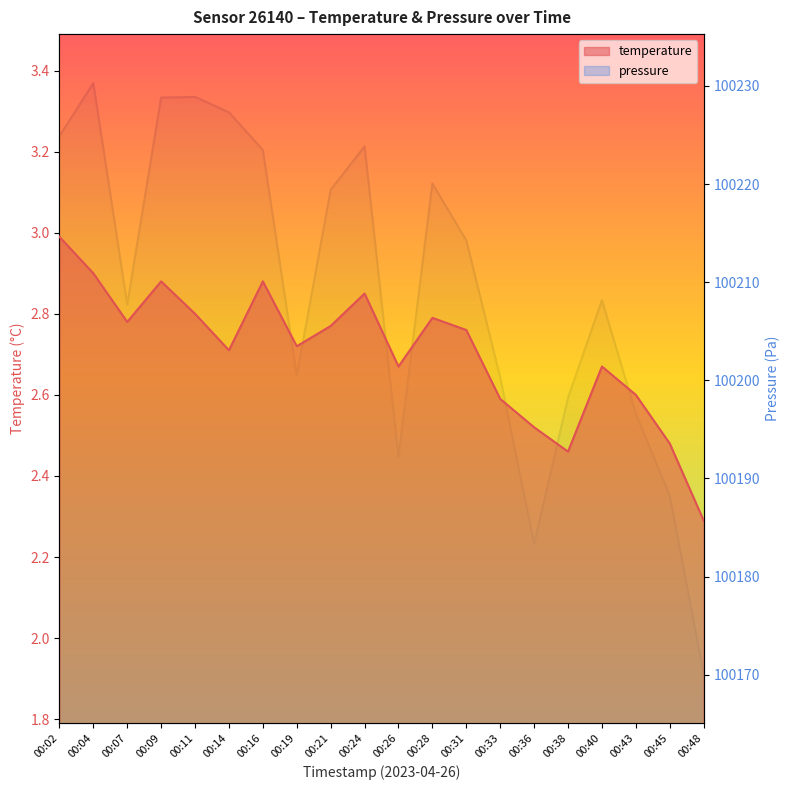

What is the sum of the temperature values at 00:09 and 00:43?

5.5